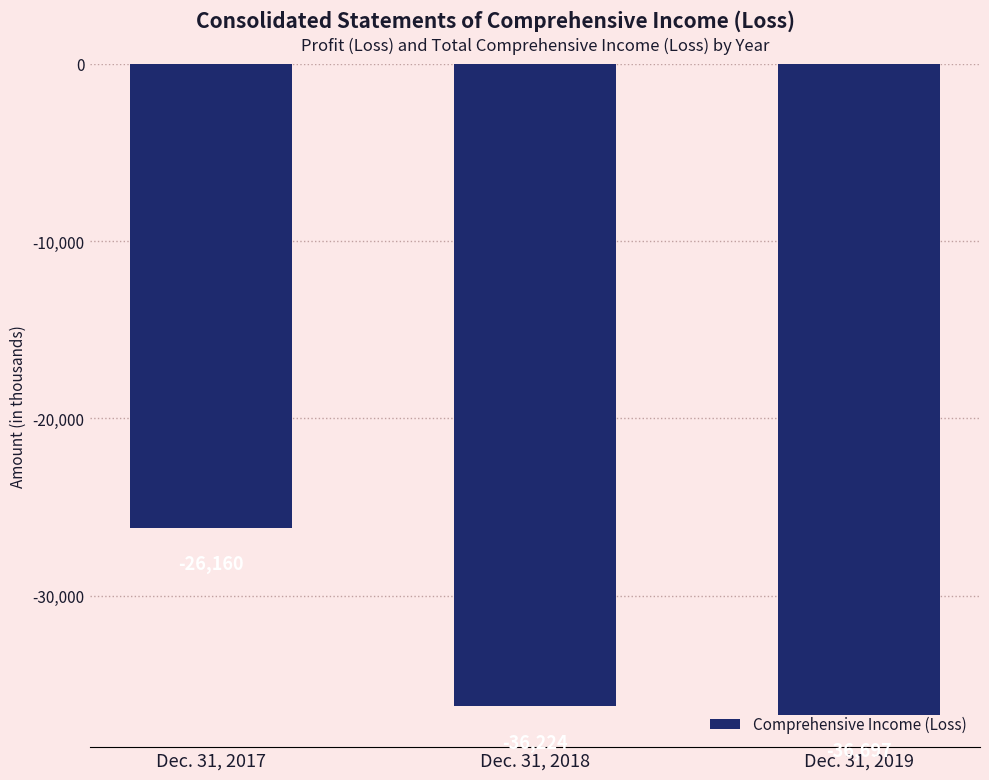

What is the smallest value displayed?

-36697